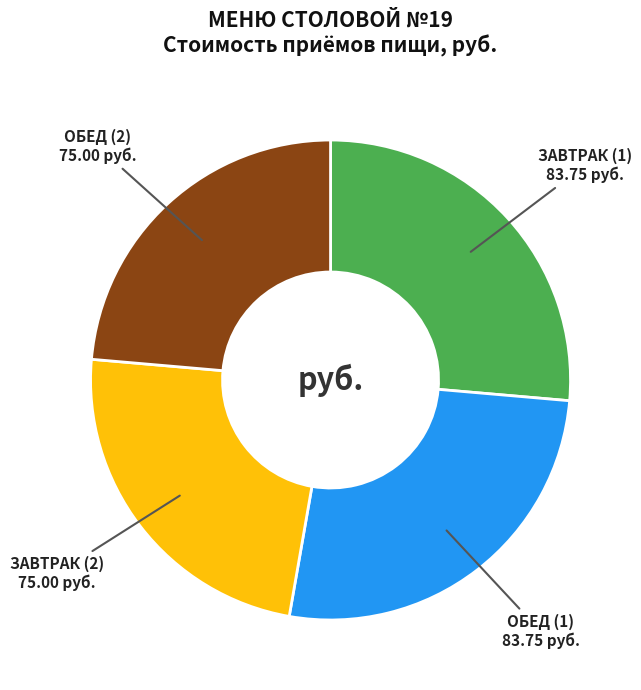

The ЗАВТРАК (1) slice represents 26% of the pie. True or false?

True